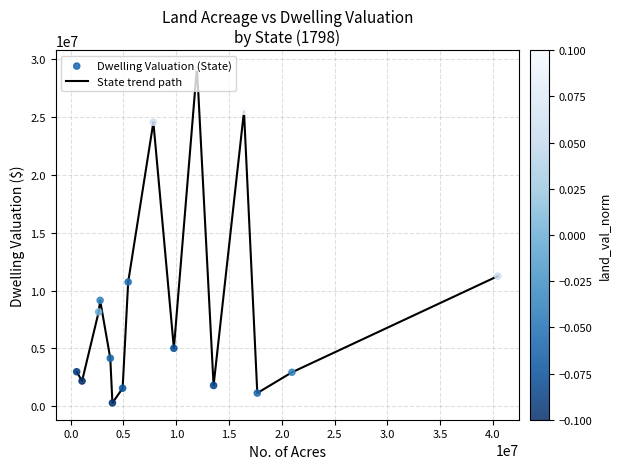

What is the greatest value displayed?

29321048.3